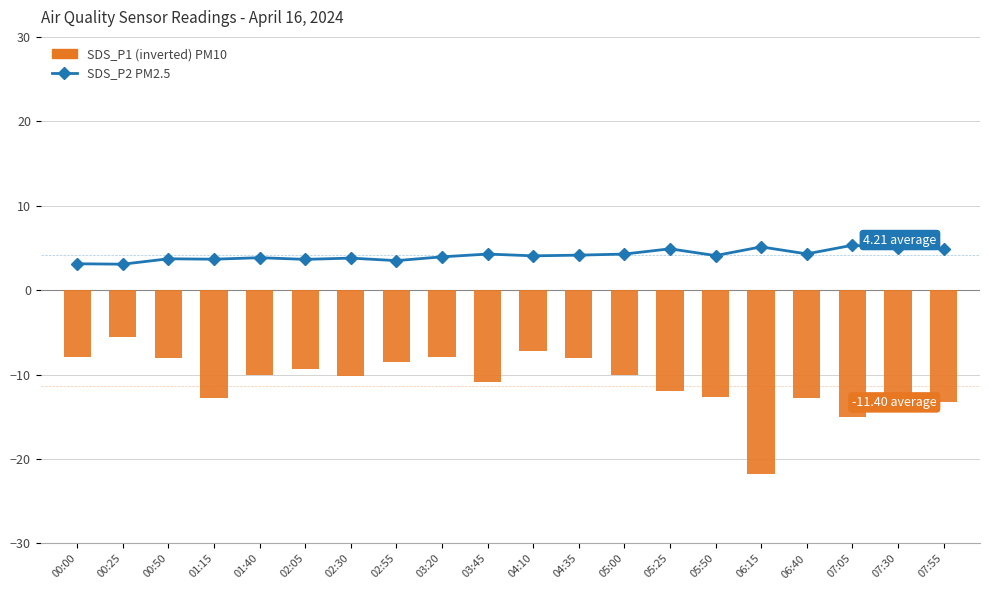

What is the approximate value of SDS_P2 at 05:50?

4.1